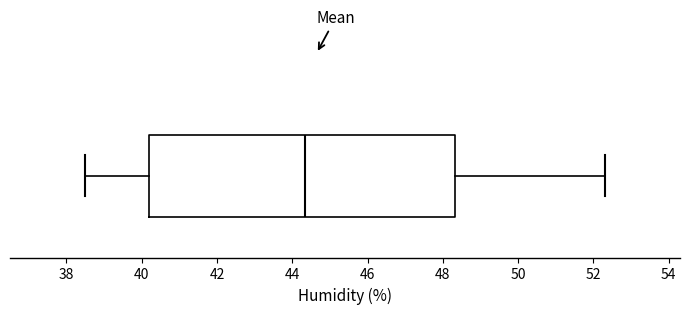

Read this box plot against the x-axis: the position of the median line, the range covered by the box, and the ends of both whiskers. The values are not printed on the chart, so give them approximately, as read against the axis.

median 44.4, box 40.2 to 48.4, whiskers 38.6 to 52.4